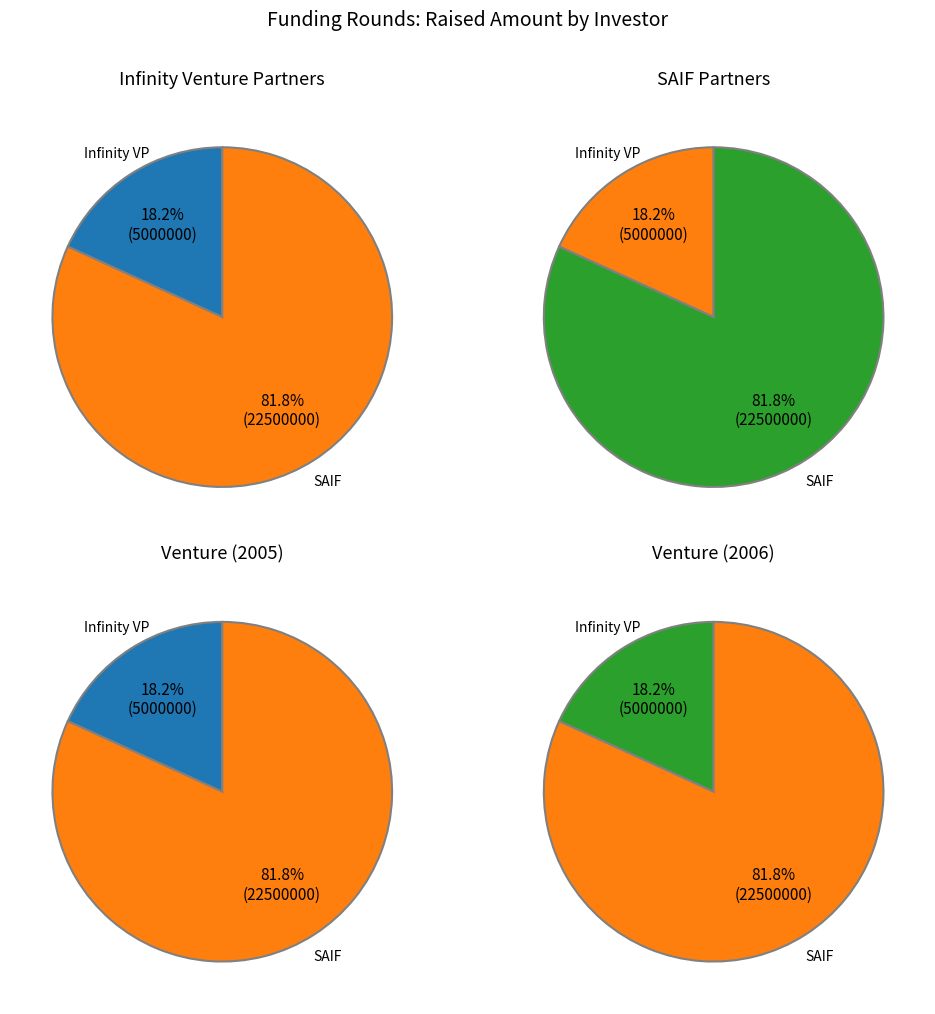

What is the largest slice in the pie chart?

SAIF Partners